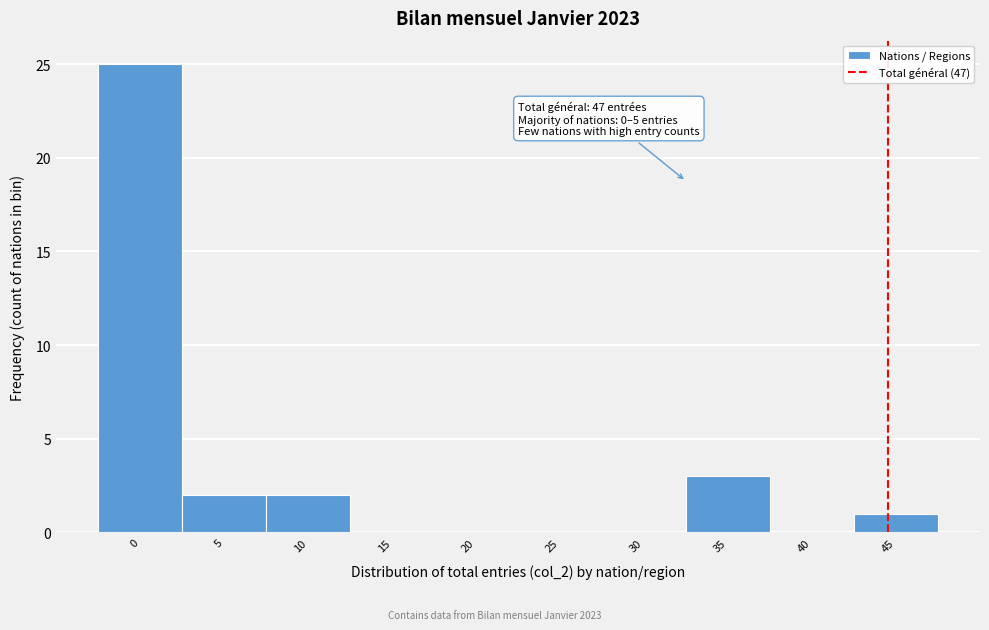

Reading left to right, transcribe all the data shown in this chart.

0=25	5=2	10=2	15=0	20=0	25=0	30=0	35=3	40=0	45=1